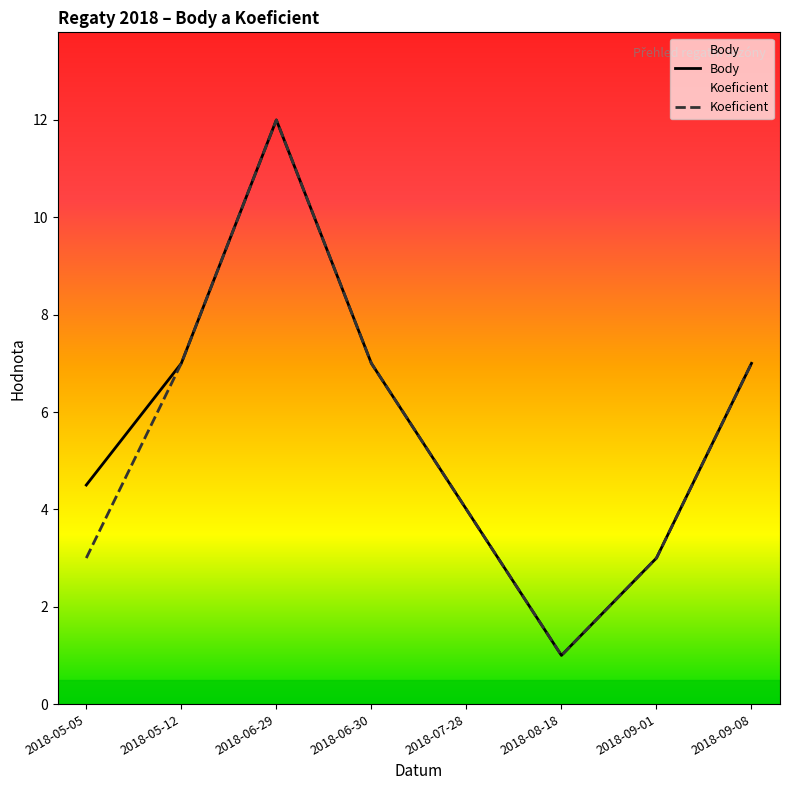

True or false: Koeficient and Body intersect in this chart.

False